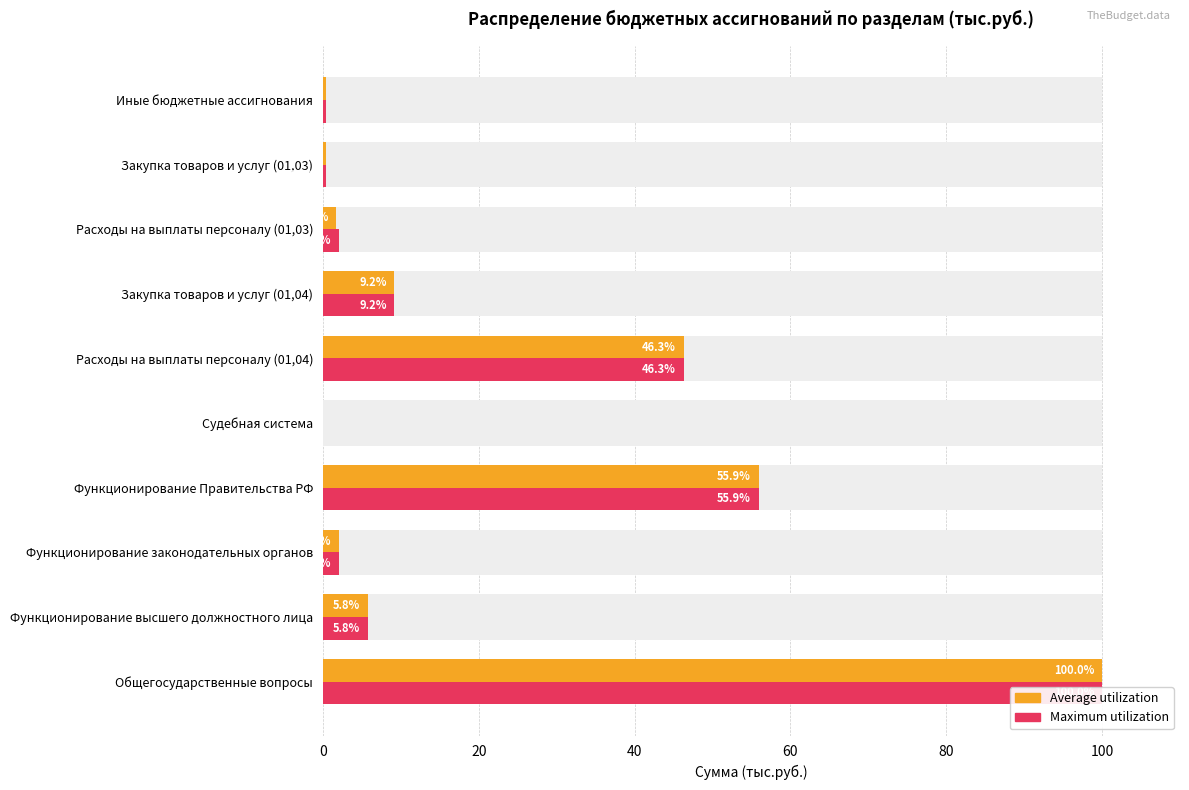

Between Закупка товаров и услуг (01,03) and Расходы на выплаты персоналу (01,04), which is larger?

Расходы на выплаты персоналу (01,04)